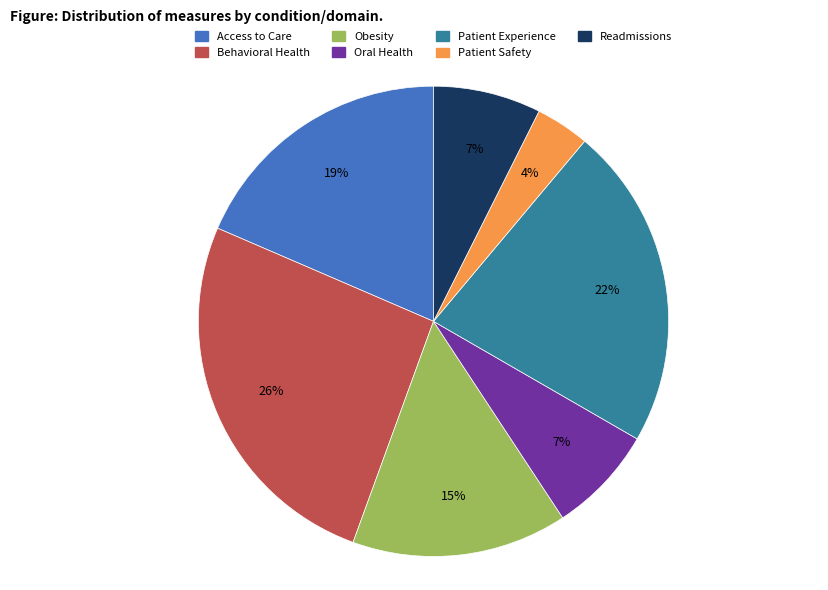

To the nearest percent, what is the average slice percentage?

14%